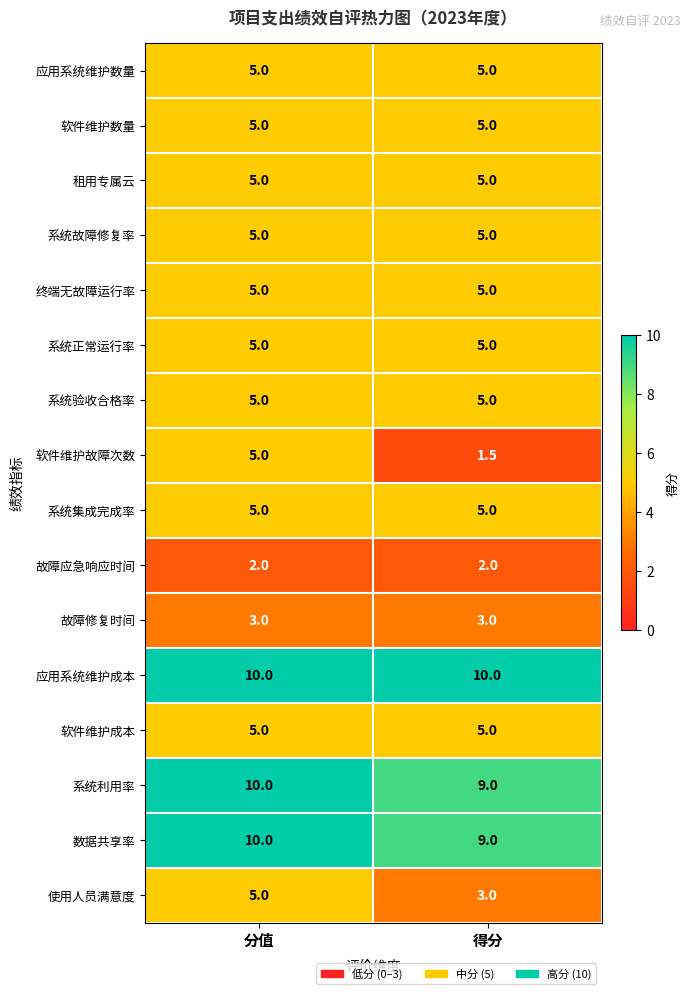

What is the total value across all series at 得分?

82.5